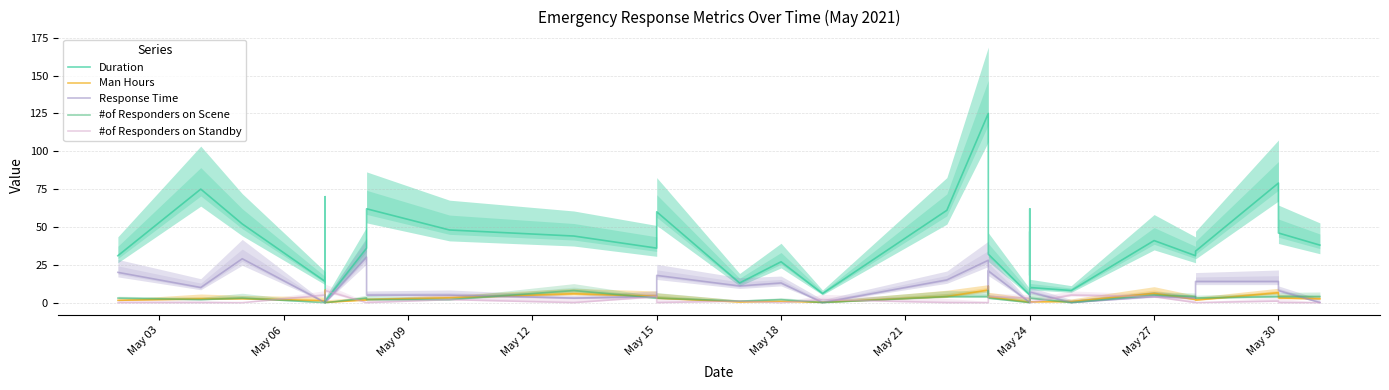

In #of Responders on Standby, how many points are higher than both neighbors (excluding endpoints)?

9